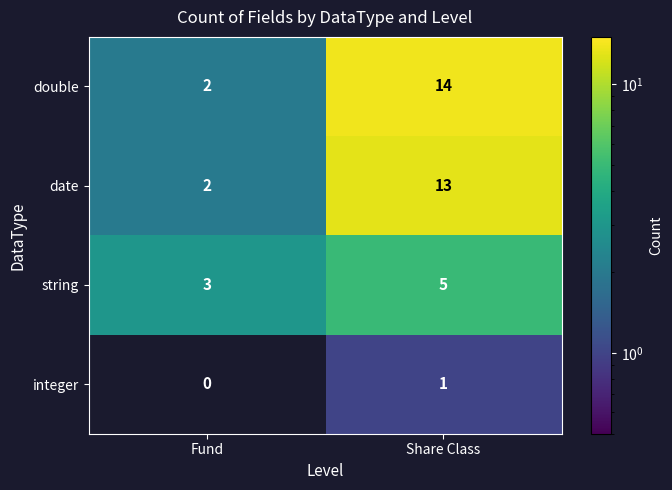

List the series in order of their peak value, highest first.

double, date, string, integer